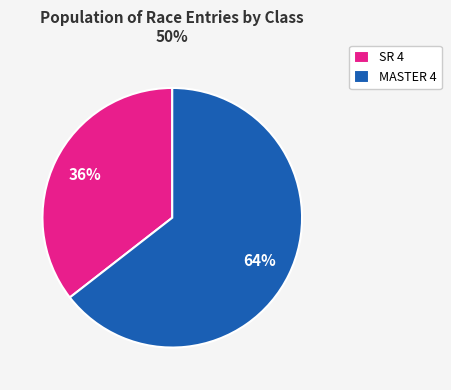

Do MASTER 4 and SR 4 together represent more than half of the pie?

Yes